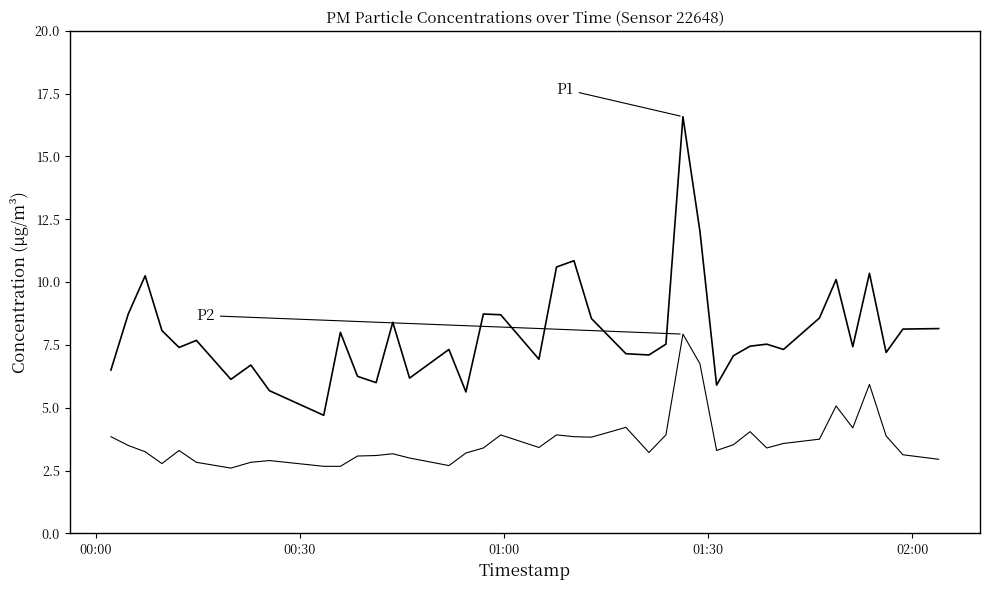

Reading left to right, what are all the values shown in this chart?

P1: 6.5	8.7	10.2	8.1	7.4	7.7	6.1	6.7	5.7	4.7	8.0	6.2	6.0	8.4	6.2	7.3	5.6	8.7	8.7	6.9	10.6	10.8	8.6	7.2	7.1	7.5	16.6	12.0	5.9	7.1	7.5	7.5	7.3	8.6	10.1	7.4	10.3	7.2	8.1	8.2
P2: 3.9	3.5	3.2	2.8	3.3	2.8	2.6	2.8	2.9	2.7	2.7	3.1	3.1	3.2	3.0	2.7	3.2	3.4	3.9	3.4	3.9	3.9	3.8	4.2	3.2	3.9	7.9	6.8	3.3	3.5	4.0	3.4	3.6	3.8	5.1	4.2	5.9	3.9	3.1	3.0